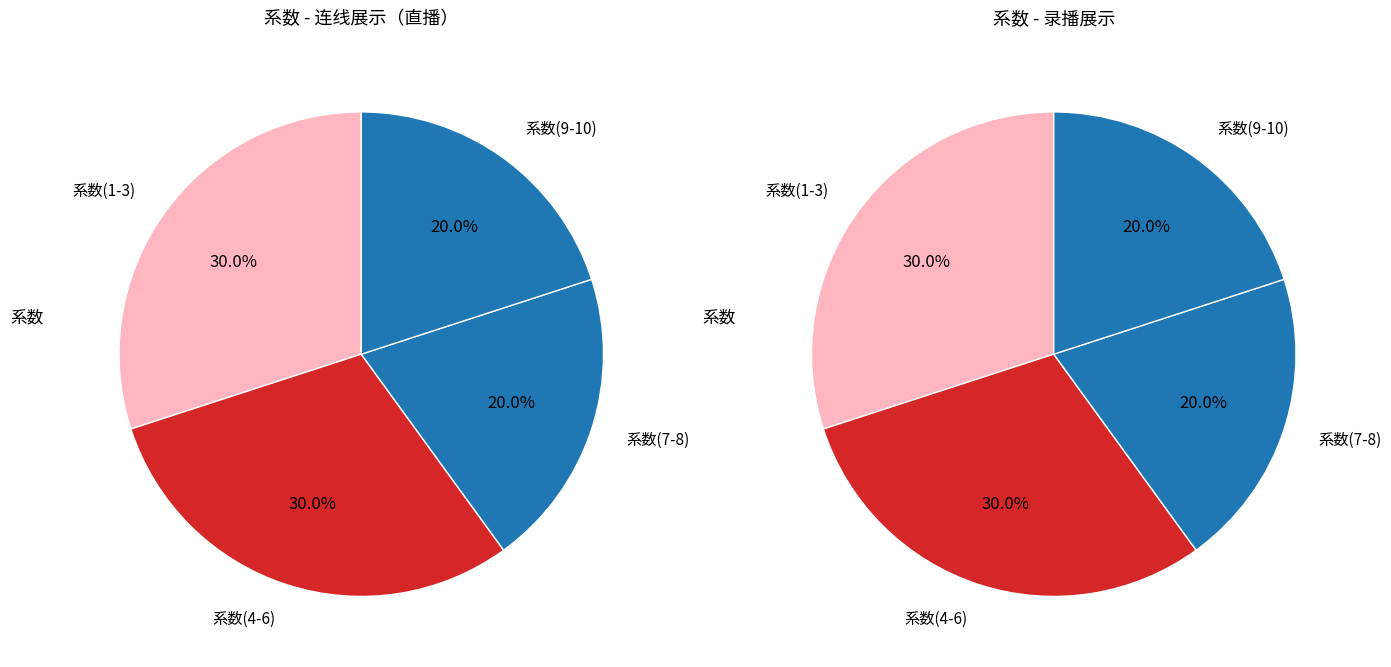

Is 8 the majority of the pie?

No